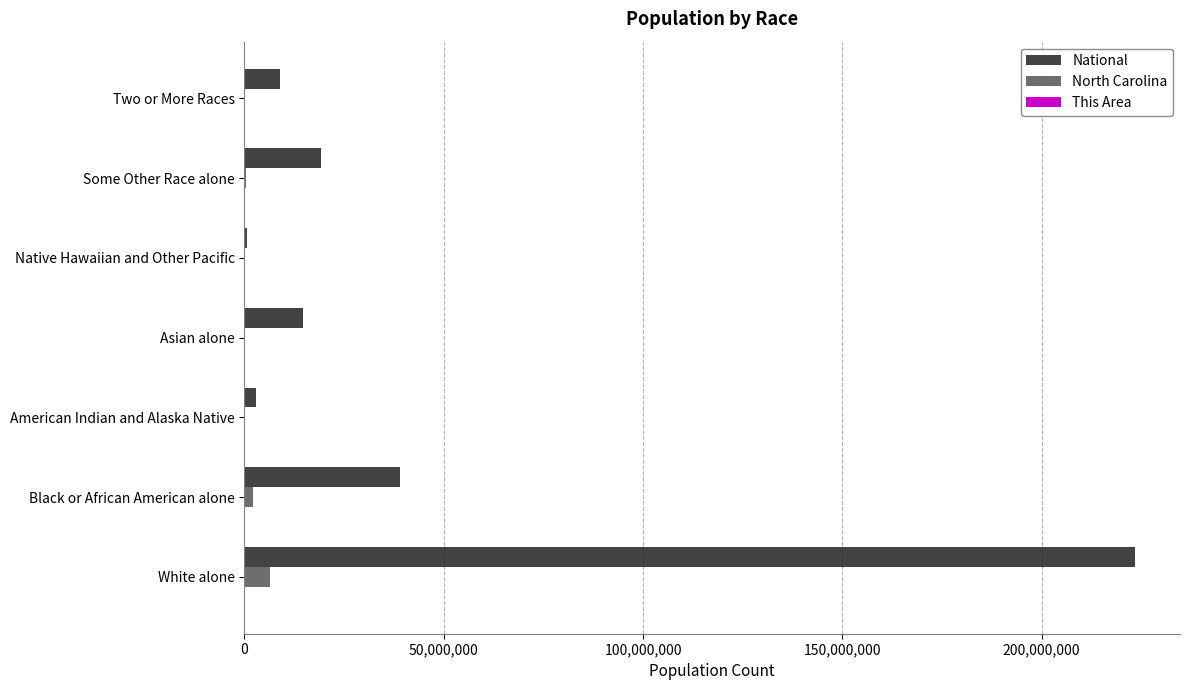

Which series changed the most between Black or African American alone and American Indian and Alaska Native?

National